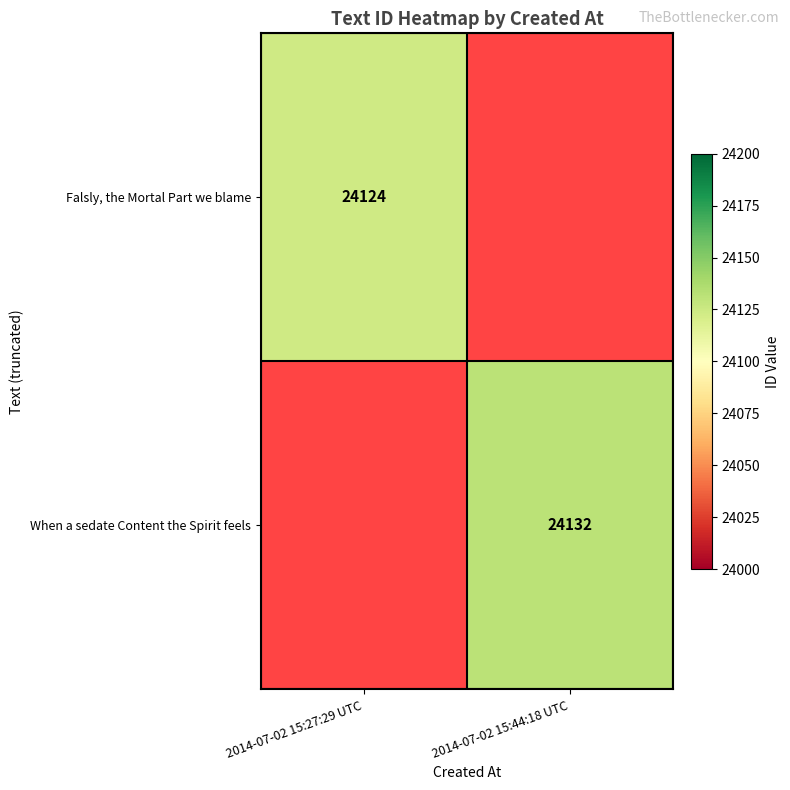

Is it true that When a sedate Content the Spirit feels equals 24132 at 2014-07-02 15:44:18 UTC?

True